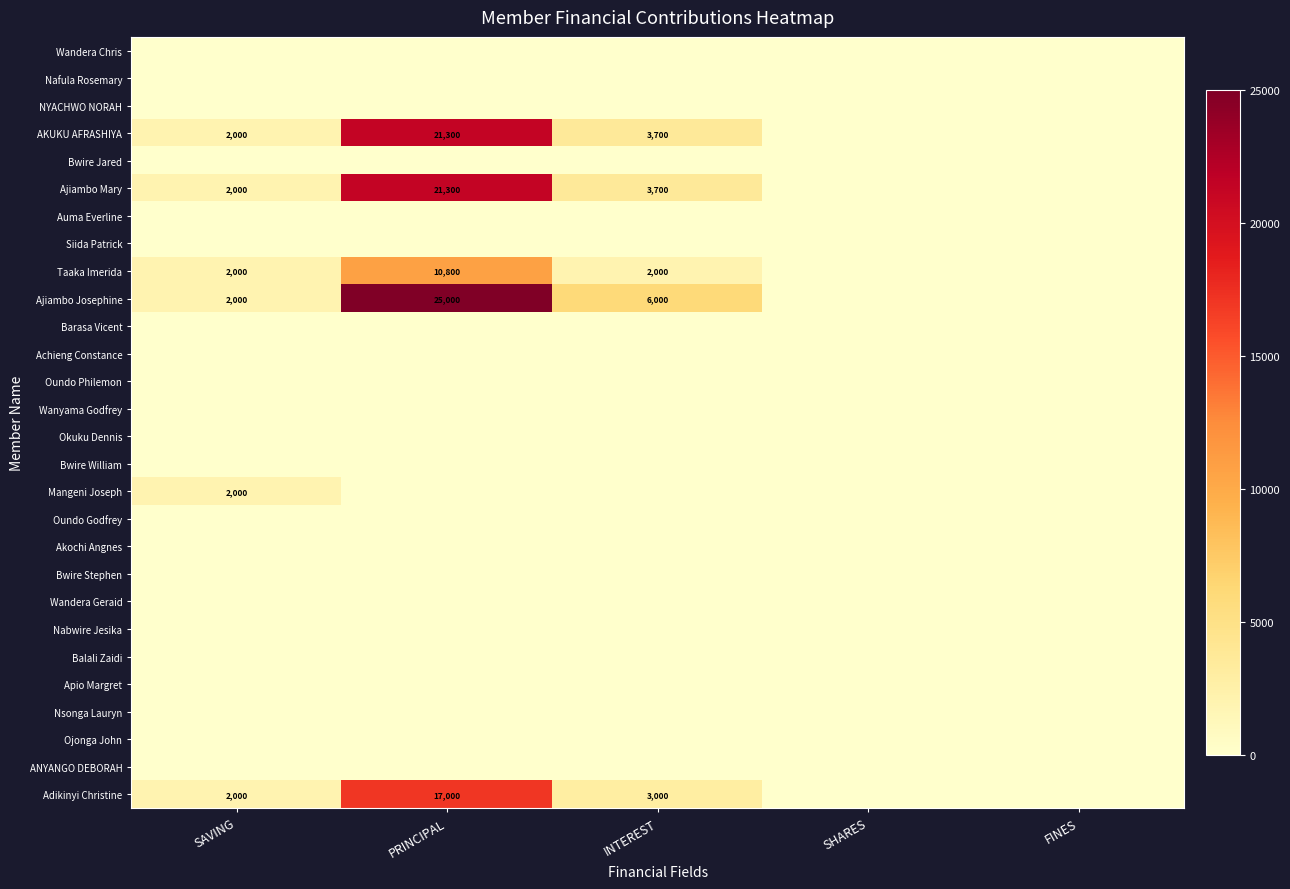

The Taaka Imerida series shows 989 at SAVING. True or false?

False